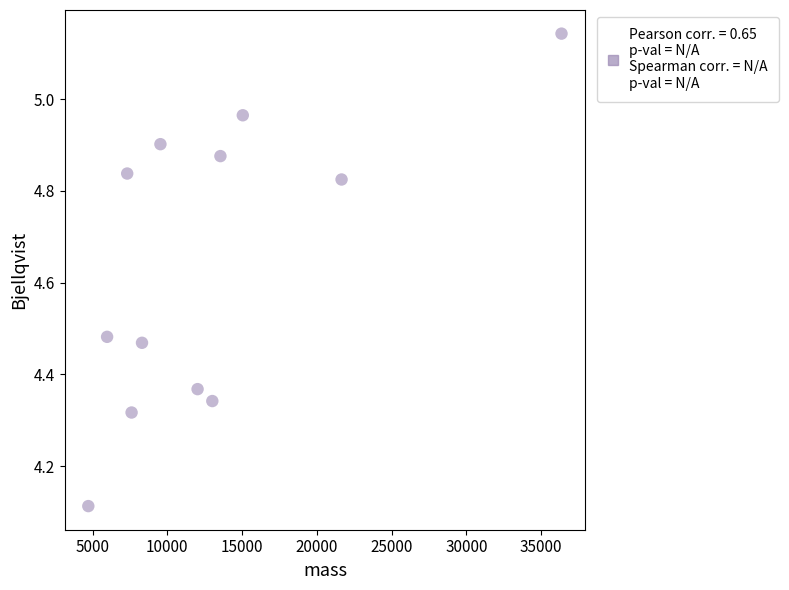

What is the range of Y values (max minus min)?

1.0